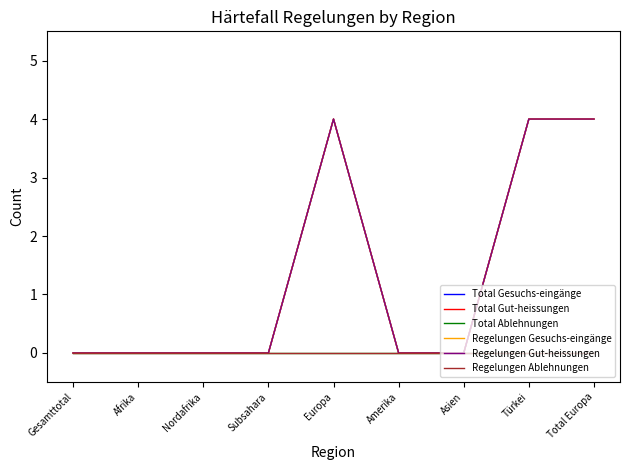

Is this an area chart (filled region under the line)?

No